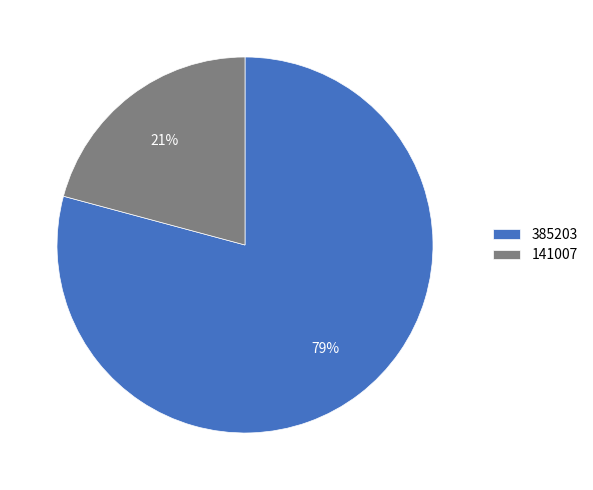

Does 385203 represent more than half of the total?

Yes